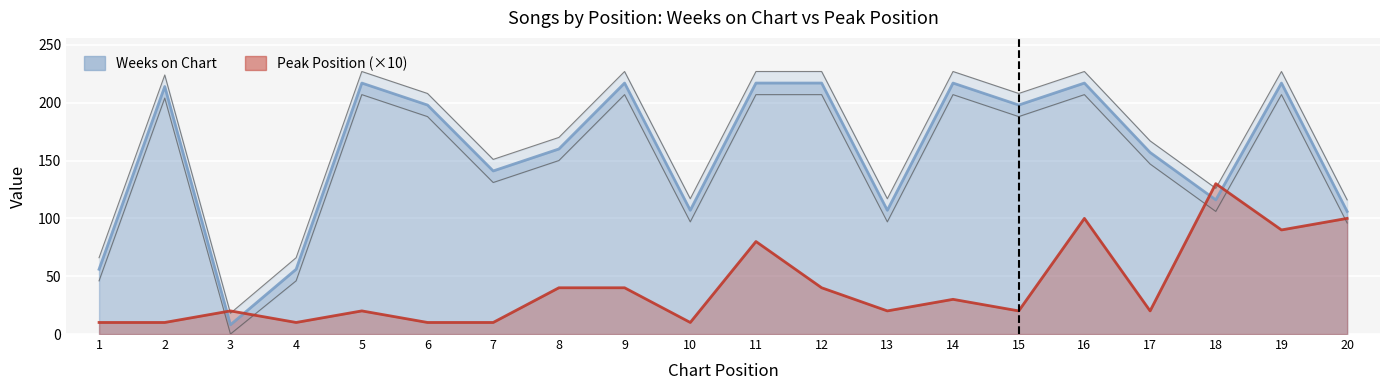

Reading left to right, extract all data points from this chart.

Weeks on Chart: 1=56	2=214	3=8	4=56	5=217	6=198	7=141	8=160	9=217	10=107	11=217	12=217	13=107	14=217	15=198	16=217	17=157	18=116	19=217	20=106
Peak Position: 1=10	2=10	3=20	4=10	5=20	6=10	7=10	8=40	9=40	10=10	11=80	12=40	13=20	14=30	15=20	16=100	17=20	18=130	19=90	20=100